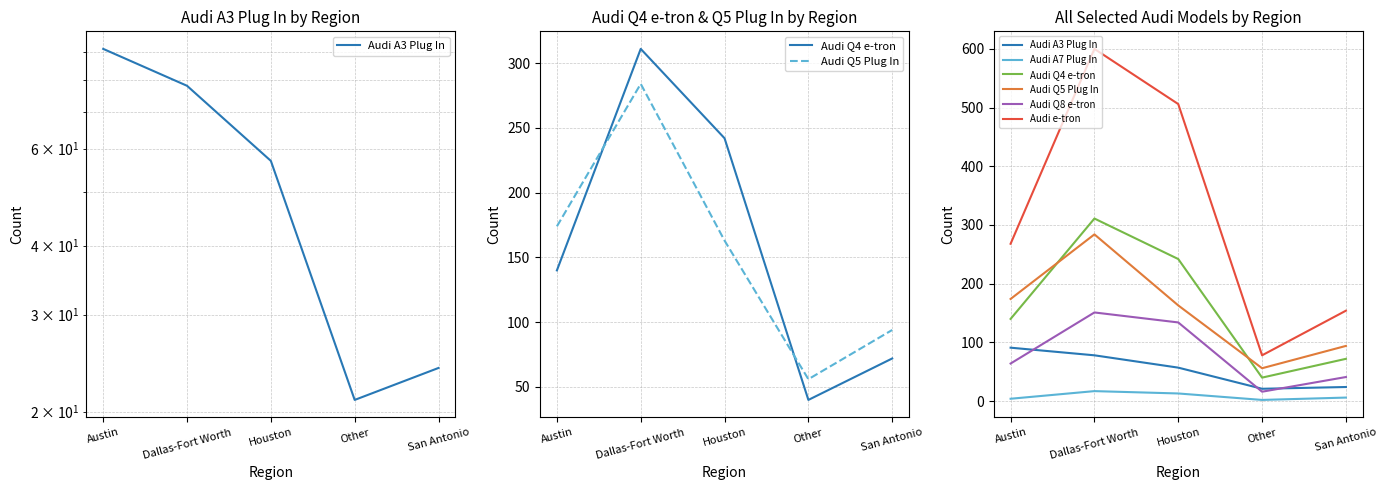

True or false: Audi A3 Plug In and Audi A7 Plug In cross at least once.

False